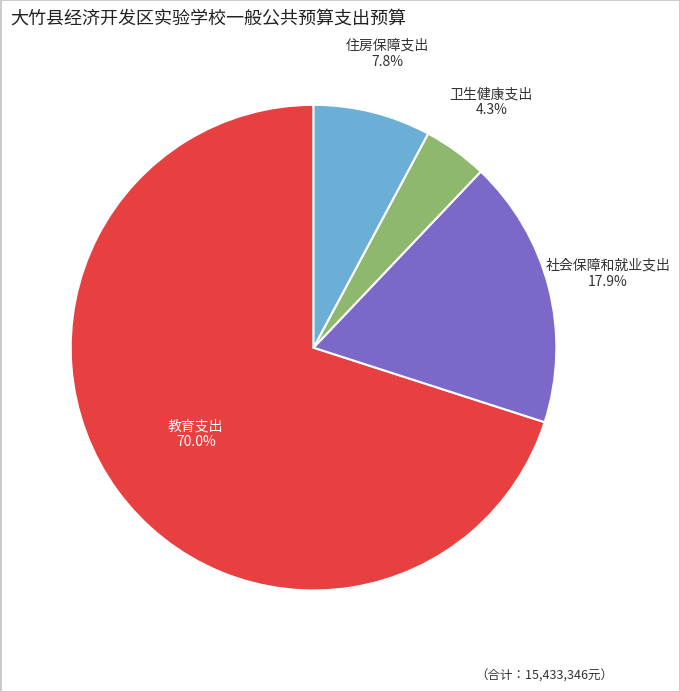

Is there a majority slice in this chart?

Yes